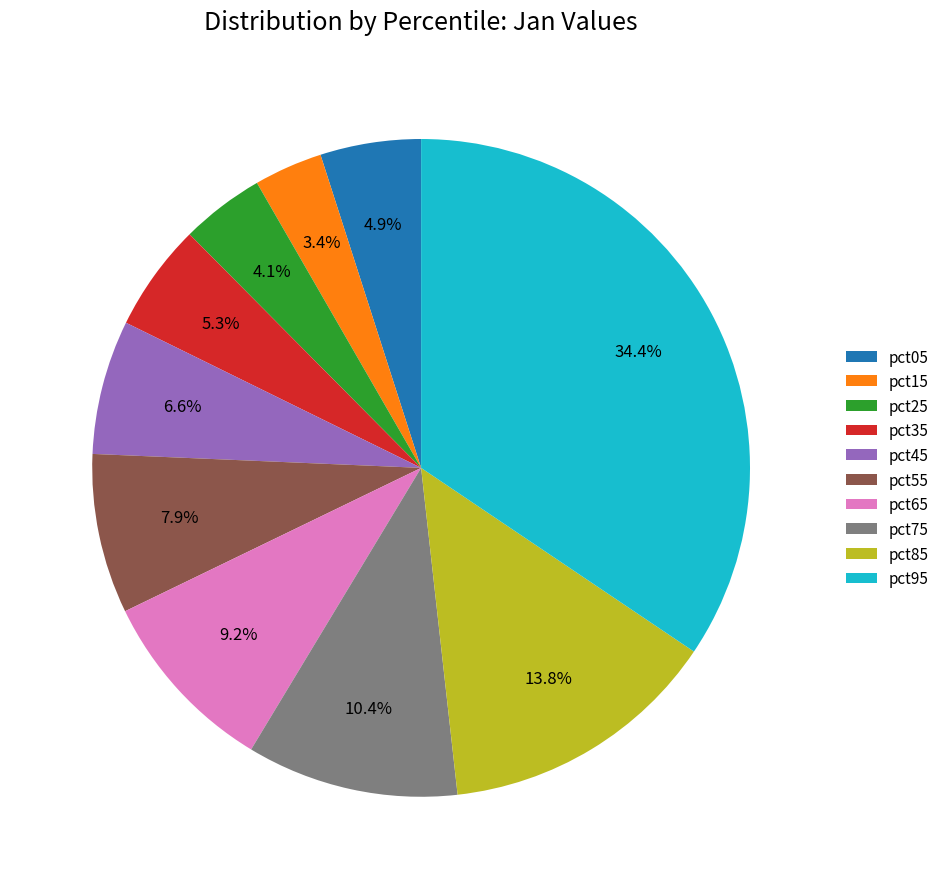

What percentage is the pct15 slice, to the nearest percent?

3%